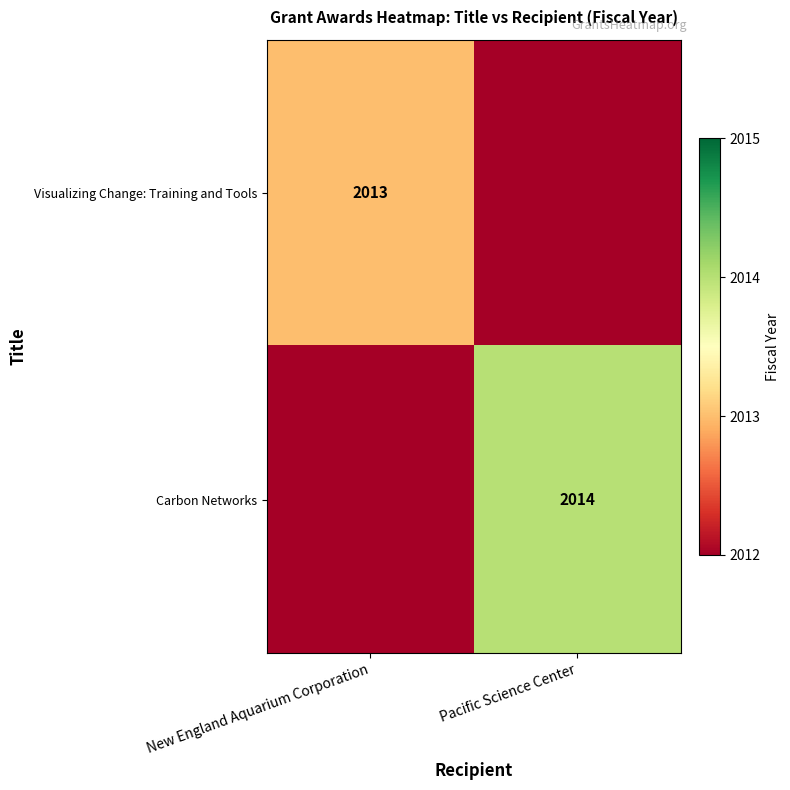

Is it true that Carbon Networks equals 2014 at Pacific Science Center?

True